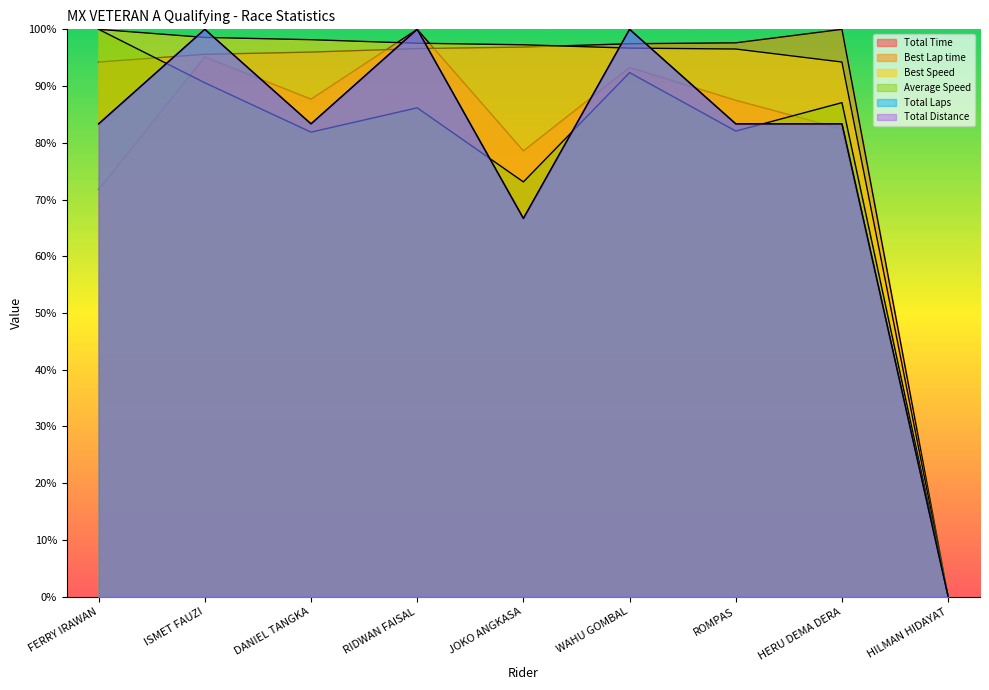

How many times do Total Time and Best Speed cross each other?

2